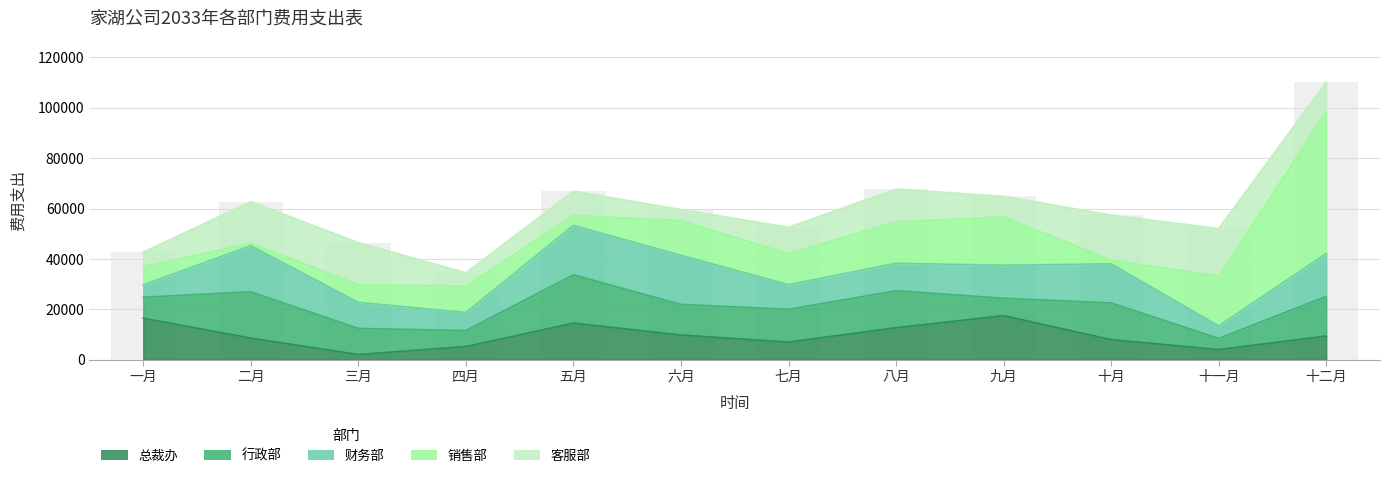

Rank the categories by 行政部 value from highest to lowest.

五月, 二月, 十二月, 八月, 十月, 七月, 六月, 三月, 一月, 九月, 四月, 十一月